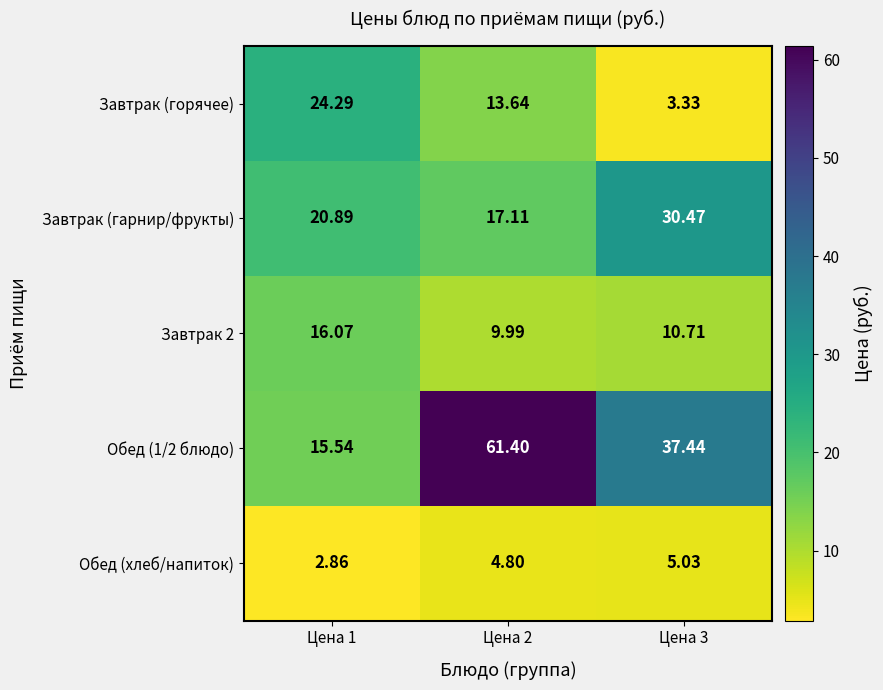

At which category does the chart reach its minimum across all series?

Цена 1